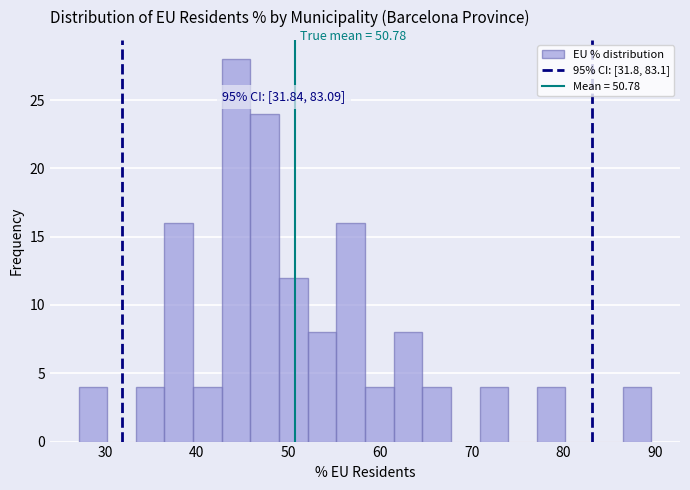

Read against the x-axis, roughly where is the centre of the tallest bar?

44